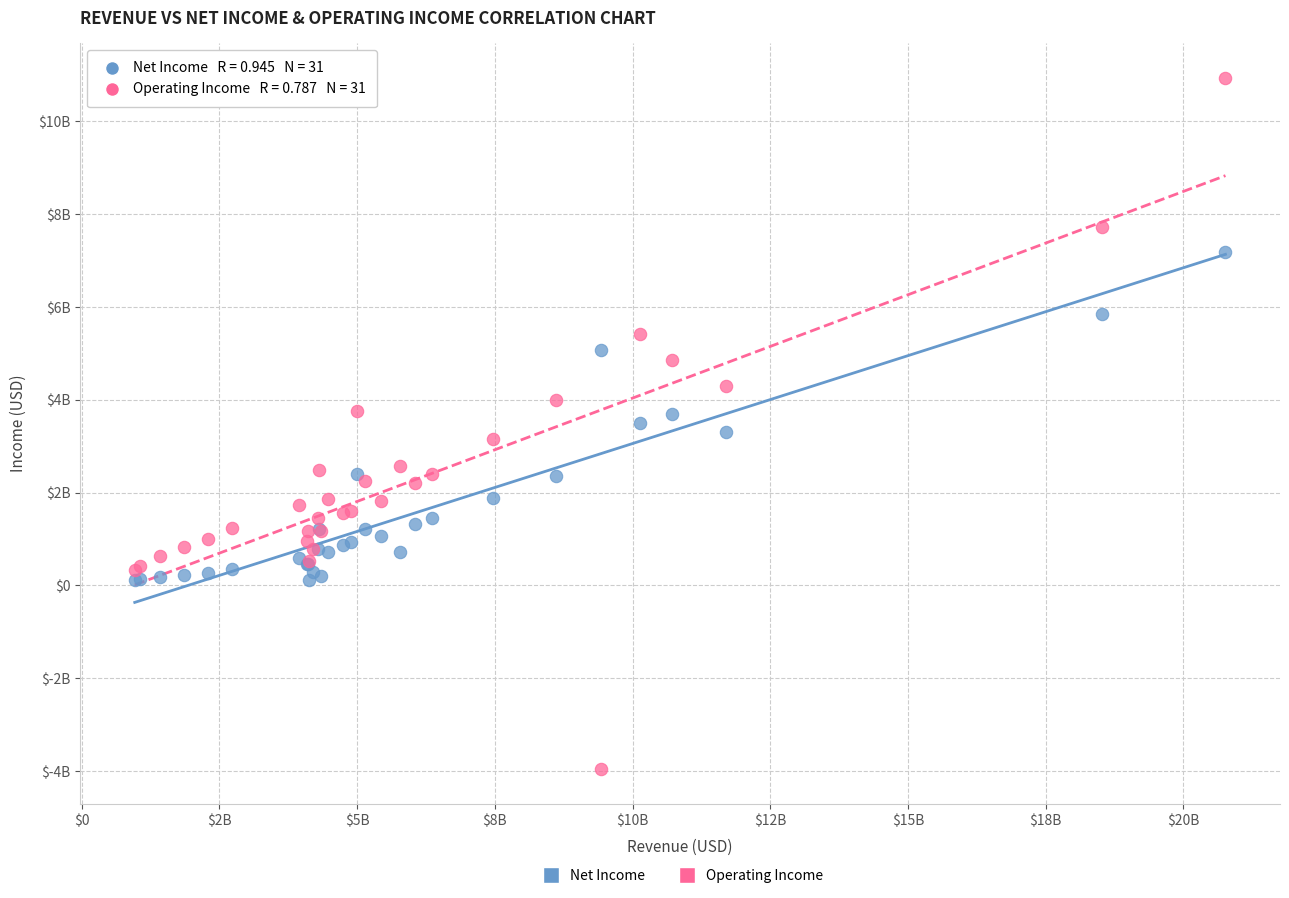

Which series reaches the minimum Y coordinate?

Operating Income